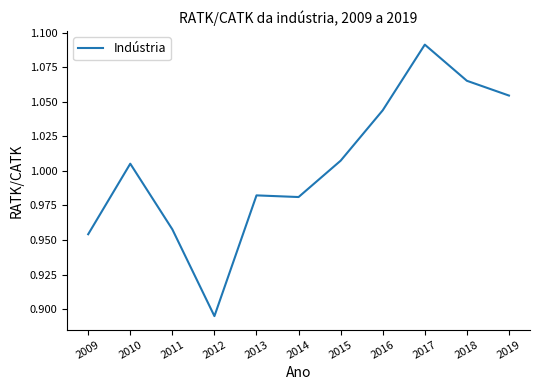

Which label corresponds to the smallest value in the chart?

2012